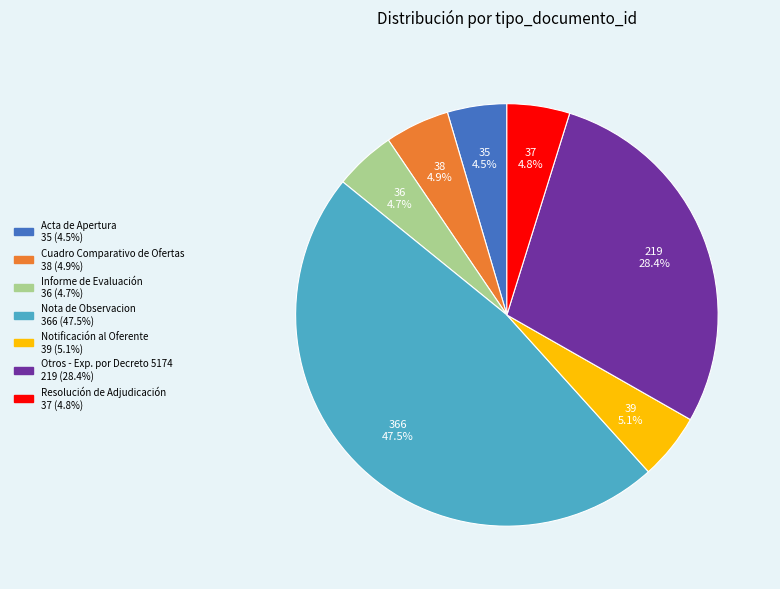

What percentage is the Informe de Evaluación slice, to the nearest percent?

5%